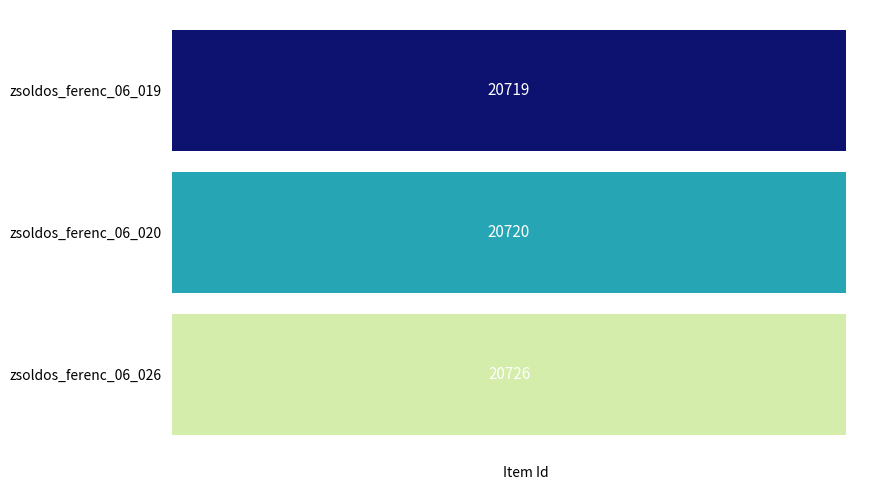

What is the spread (max minus min) of values at zsoldos_ferenc_06_020?

7